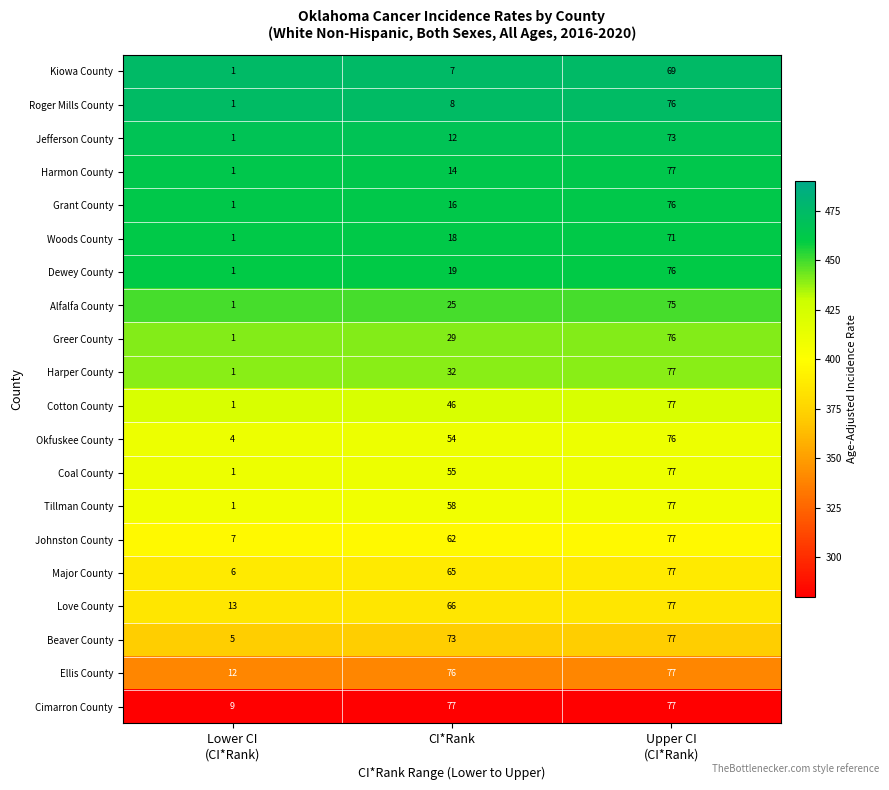

The value of Tillman County at CI*Rank is 76. True or false?

False